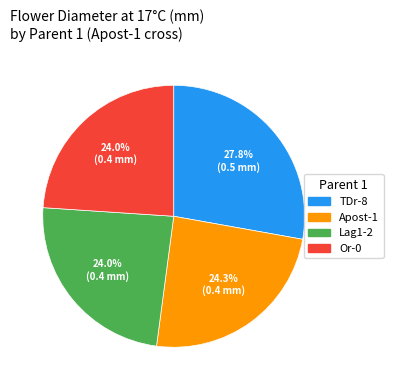

How many segments does this pie chart have?

4